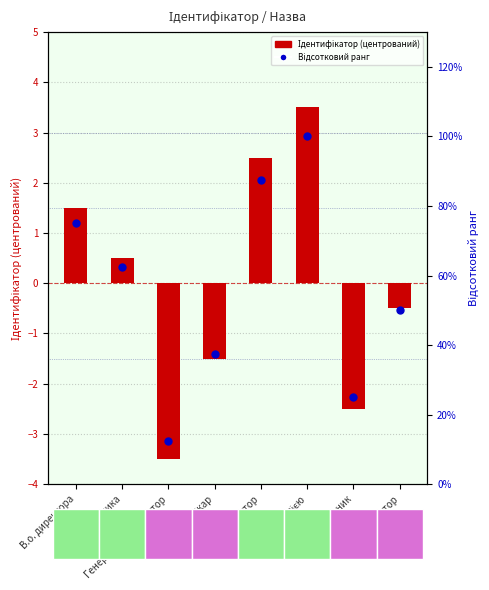

Which series has the largest total across all categories?

Відсотковий ранг